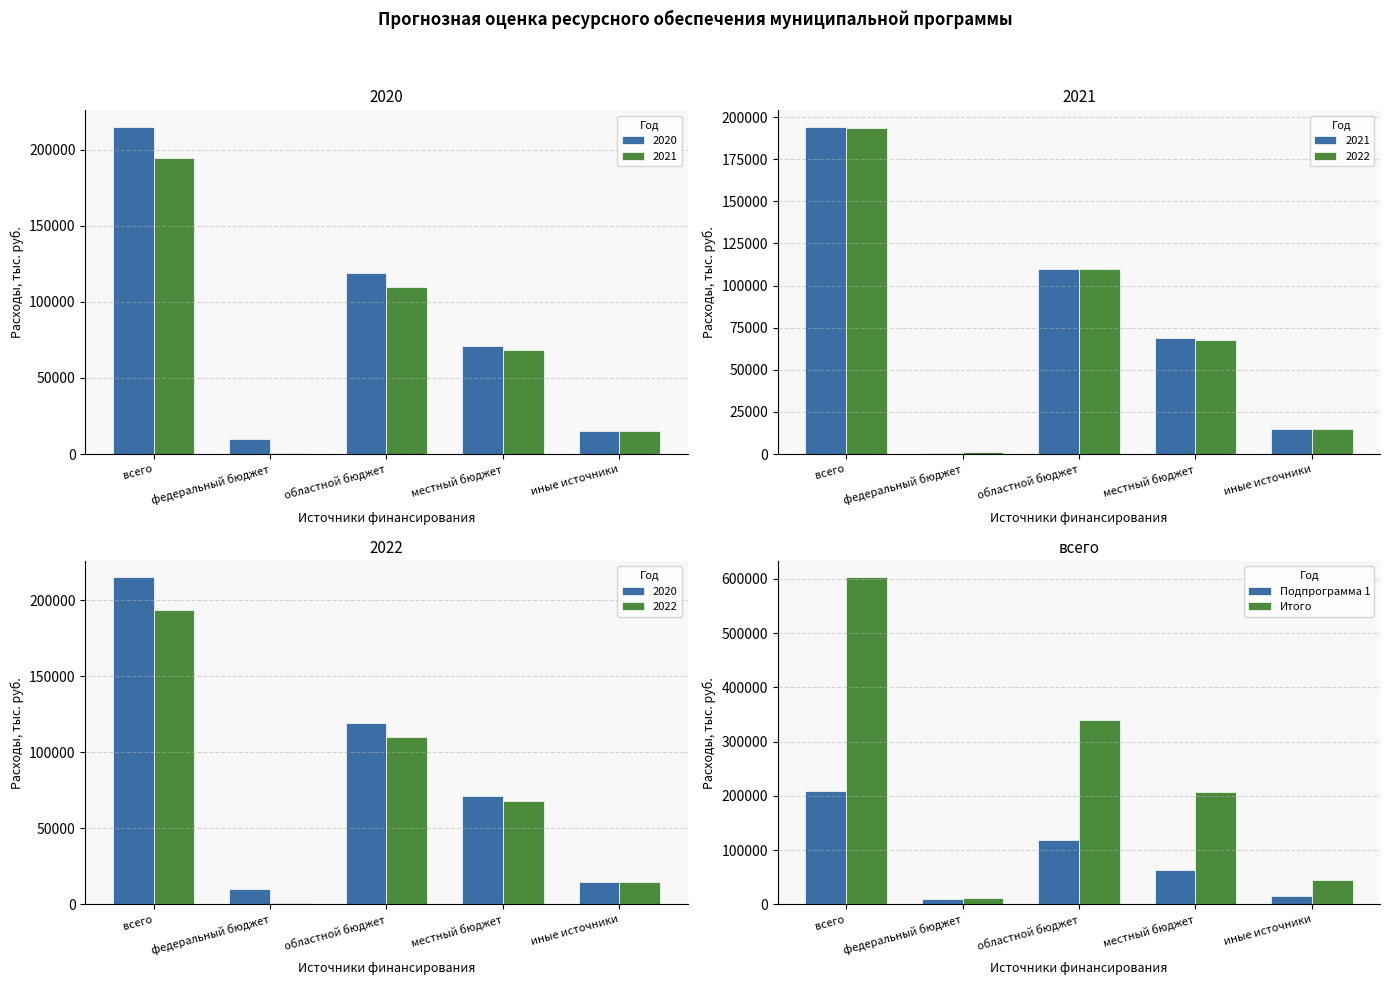

Rank the series by their average value, from lowest to highest.

Подпрограмма 1, Итого